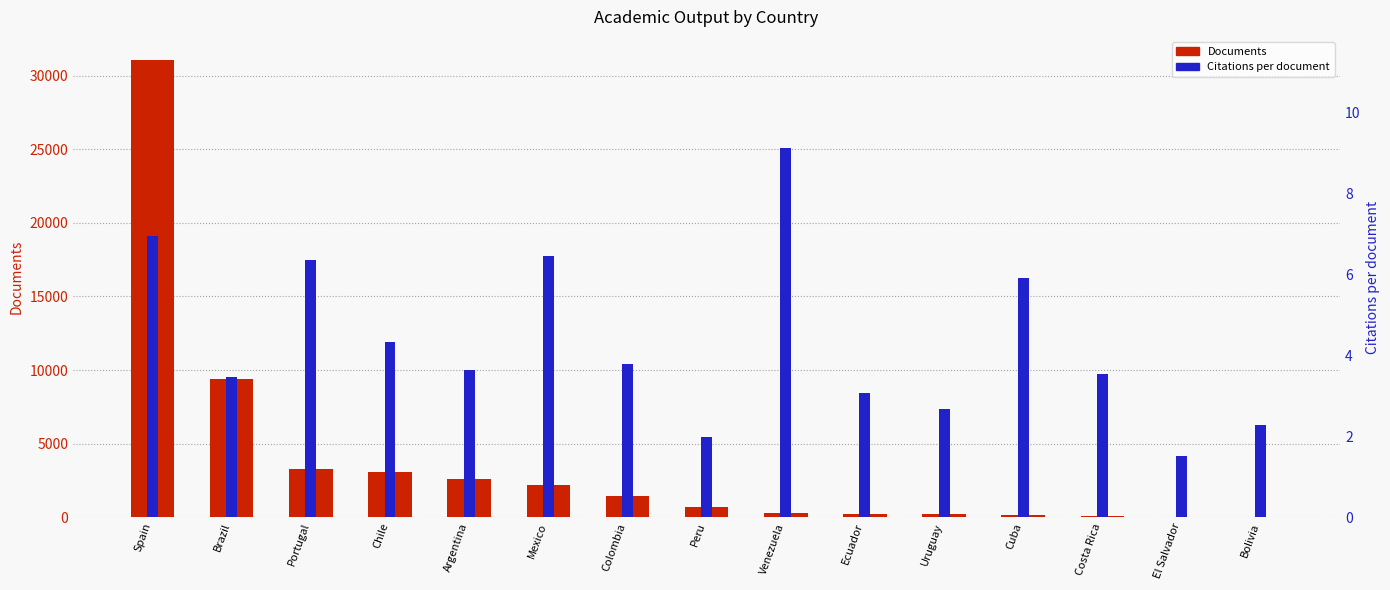

At how many categories does at least one series exceed 19817?

1